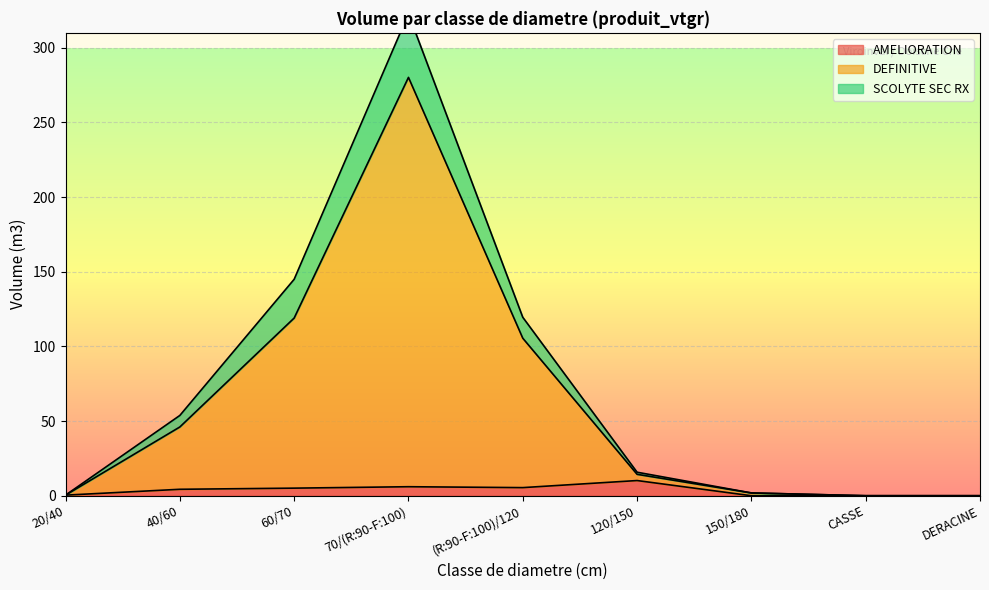

What is the maximum value for AMELIORATION?

10.2